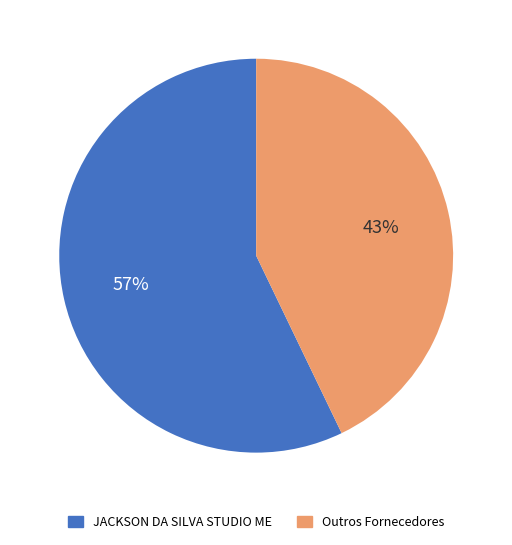

Count the number of slices in the pie.

2